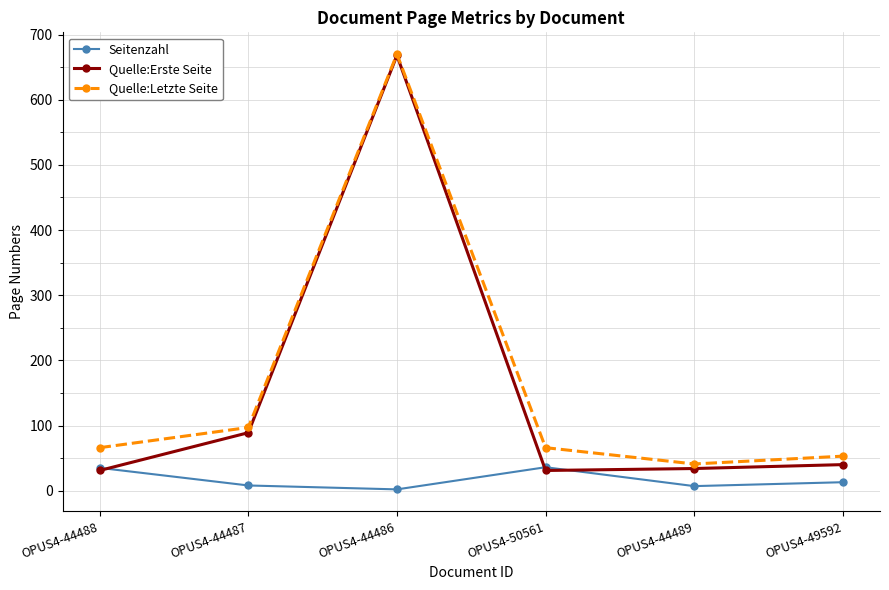

Which series has the widest spread of values?

Quelle:Erste Seite